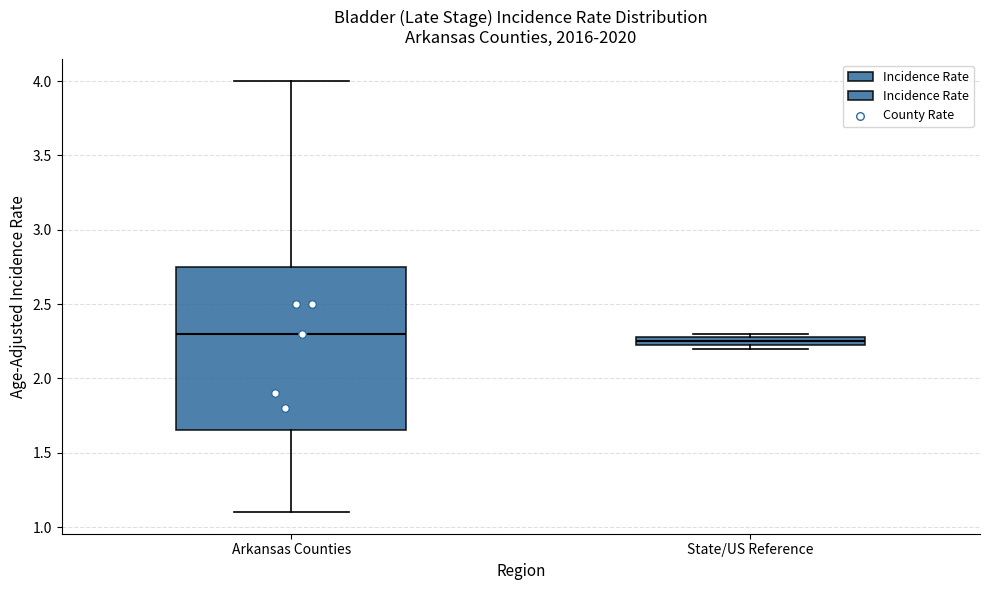

Which box is the tallest, from its lower edge to its upper edge?

Arkansas Counties